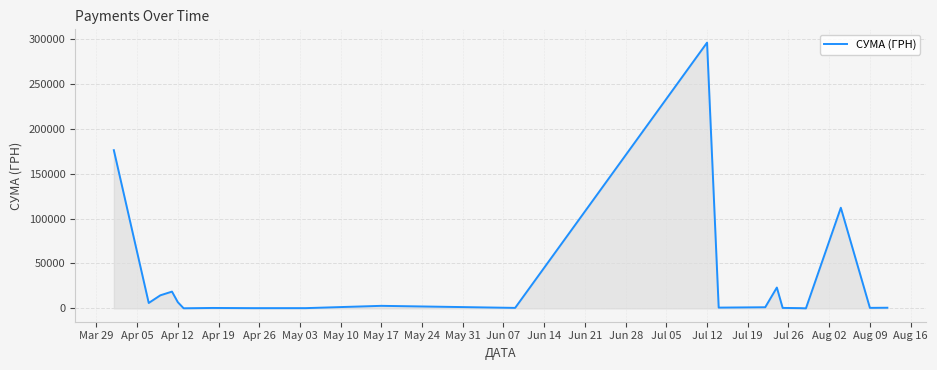

What is the difference between the maximum and minimum values?

295540.8